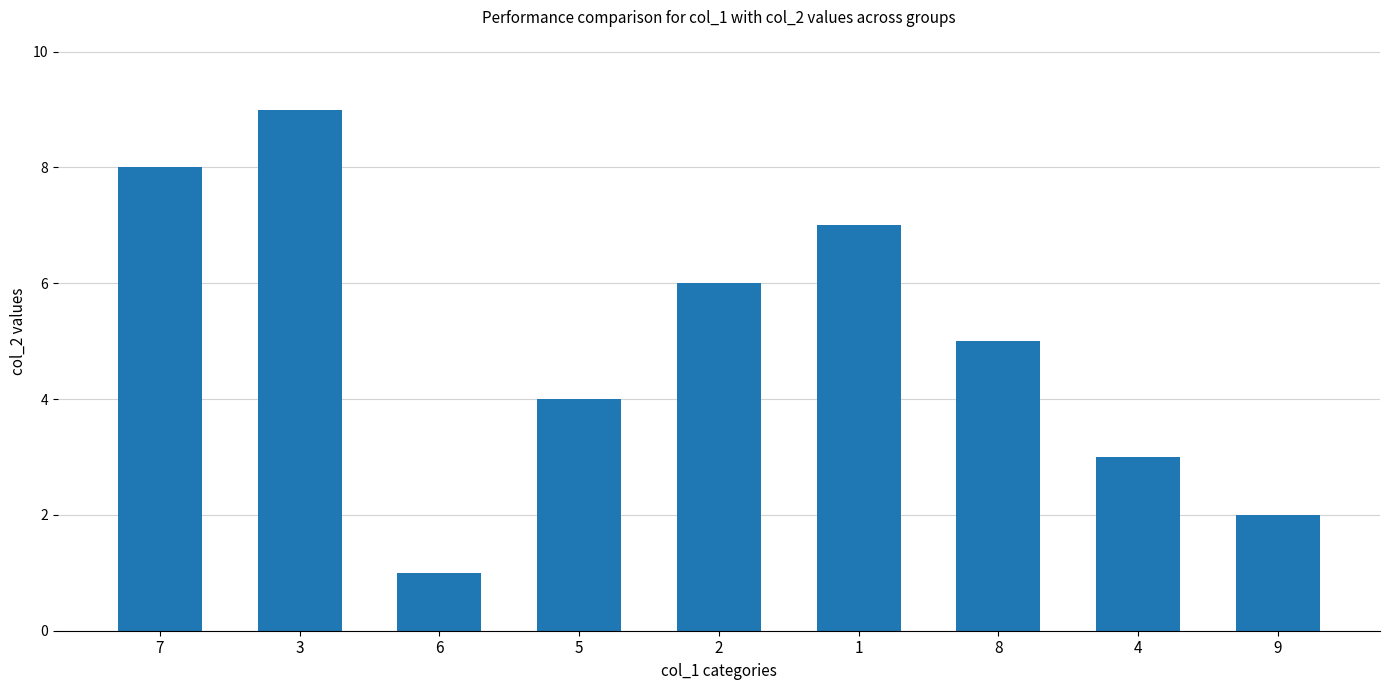

Which category has the highest value across all series?

3